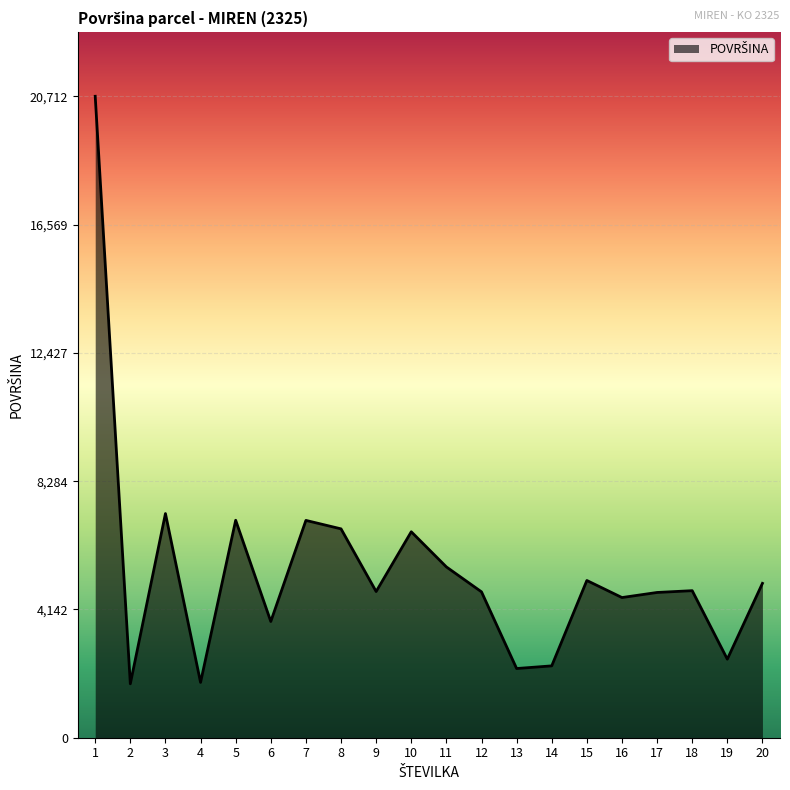

What is the difference between the maximum and minimum values?

18971